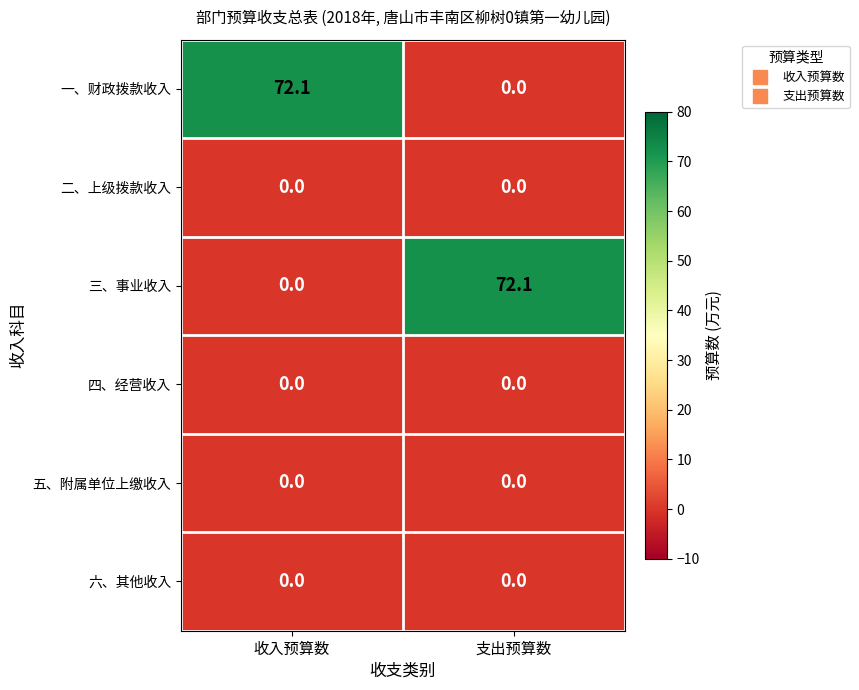

What is the difference between the highest and lowest values at 支出预算数?

72.1